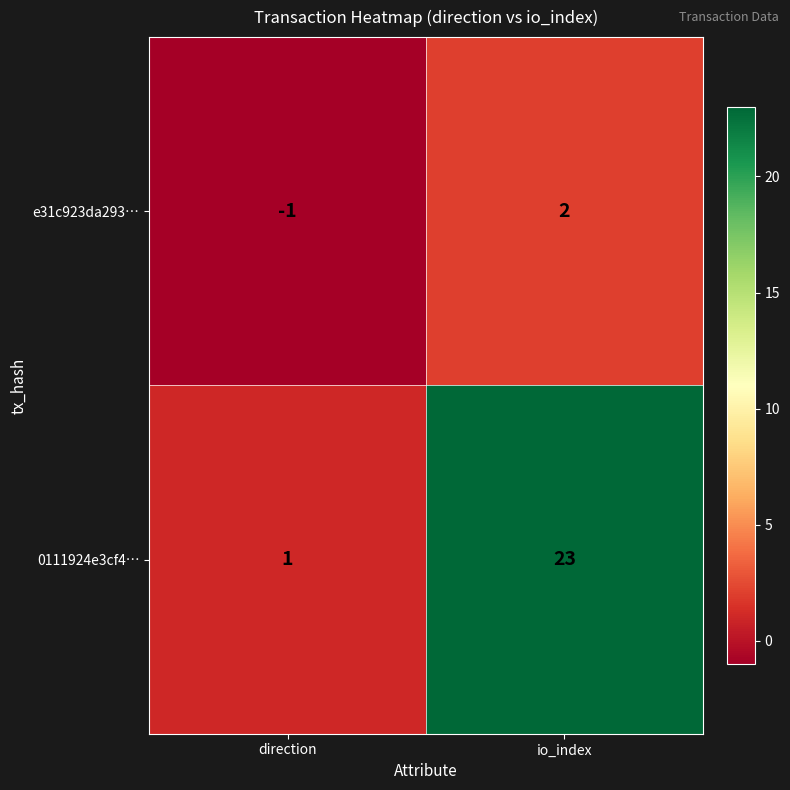

At which category does the chart reach its peak across all series?

io_index